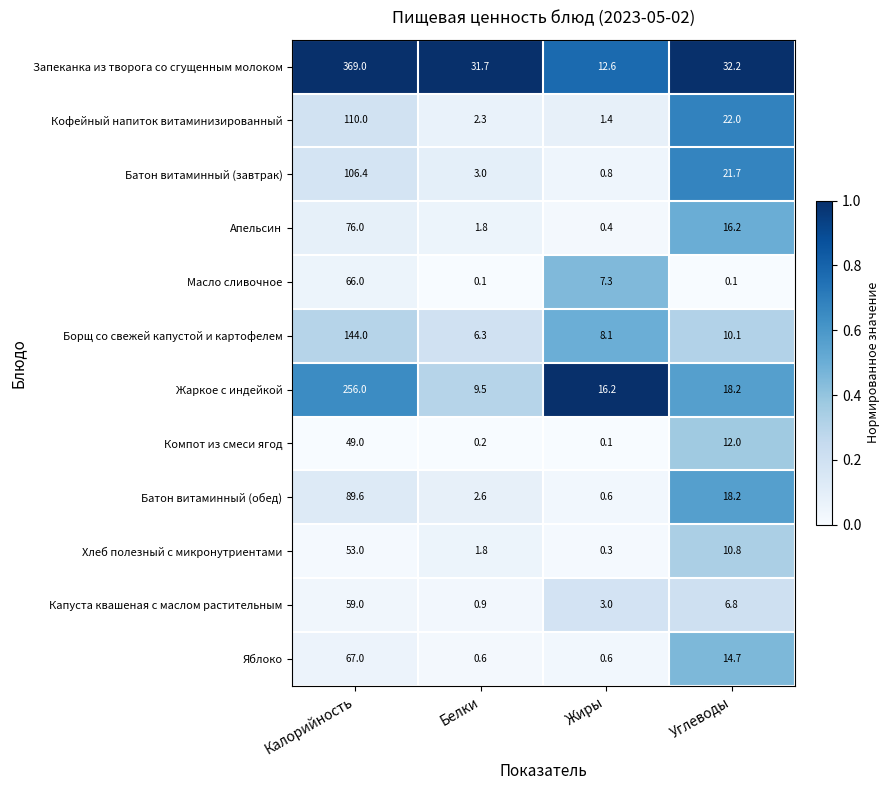

Which series has the largest total across all categories?

Запеканка из творога со сгущенным молоком